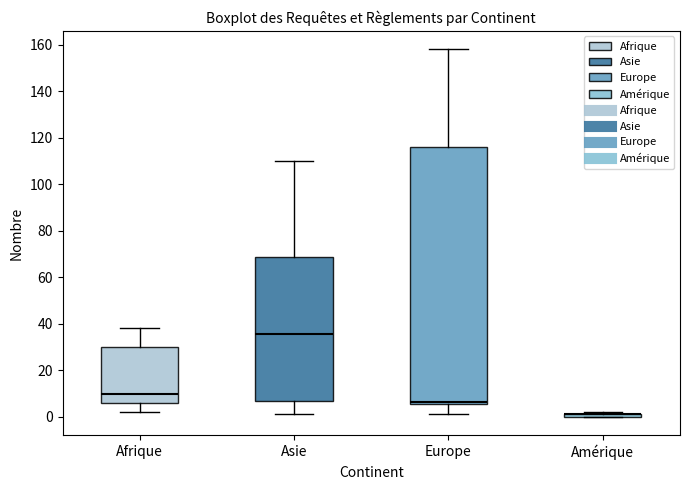

Comparing the boxes themselves (not the whiskers), which one is the tallest?

Europe